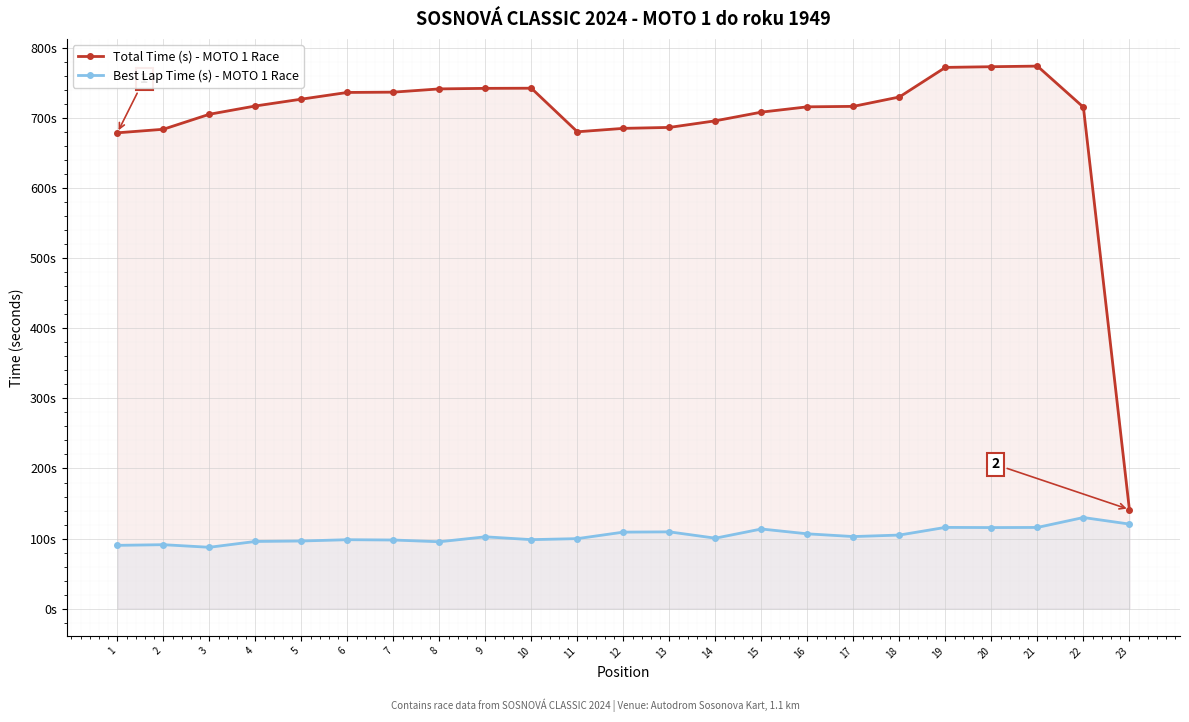

What is the sum of all Total Time (s) - MOTO 1 Race values?

16003.0